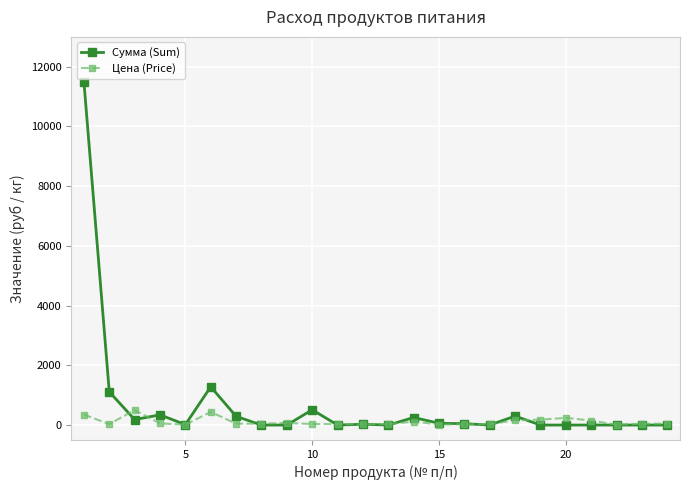

Is this an area chart (filled region under the line)?

No